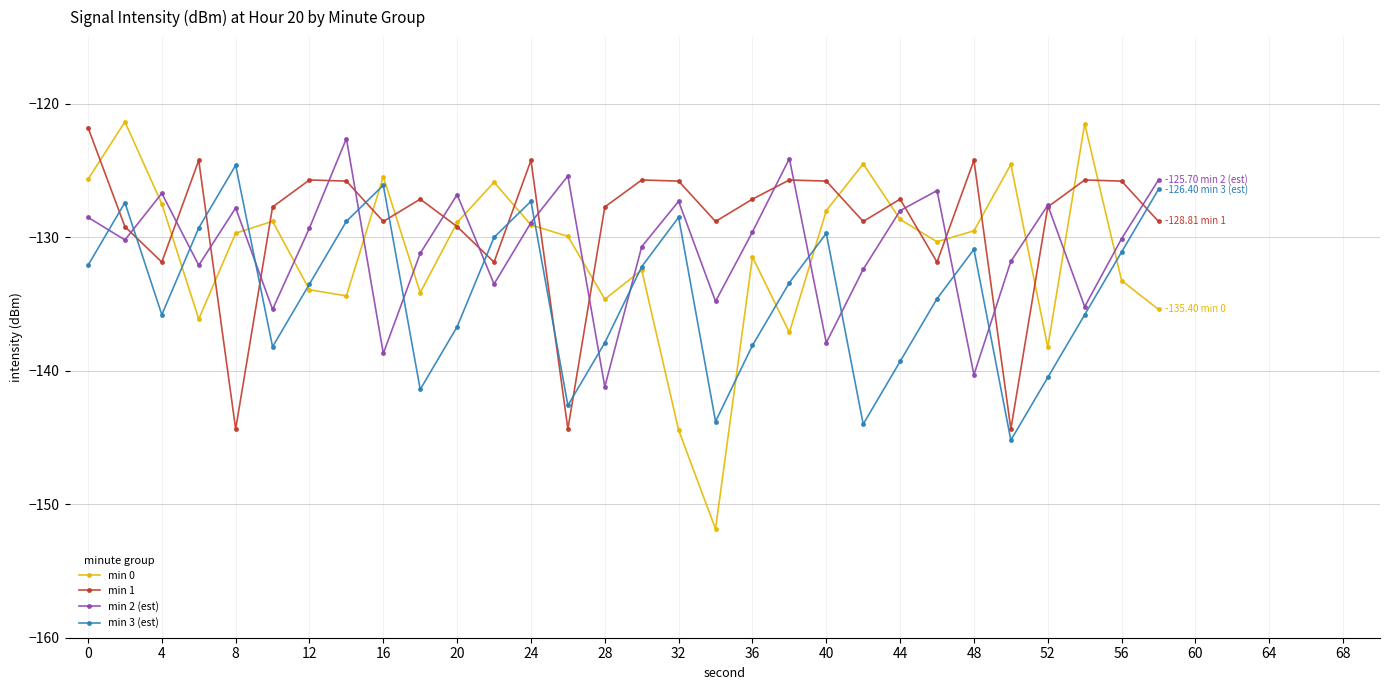

Which series has the largest range (max minus min)?

min 0